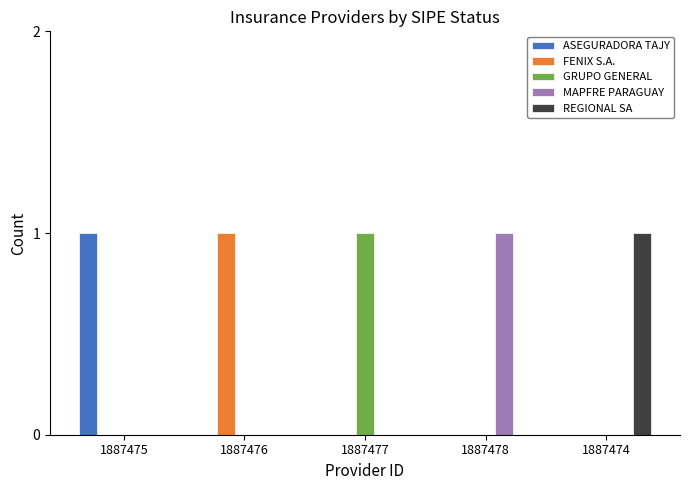

What is the sum of all ASEGURADORA TAJY values?

1